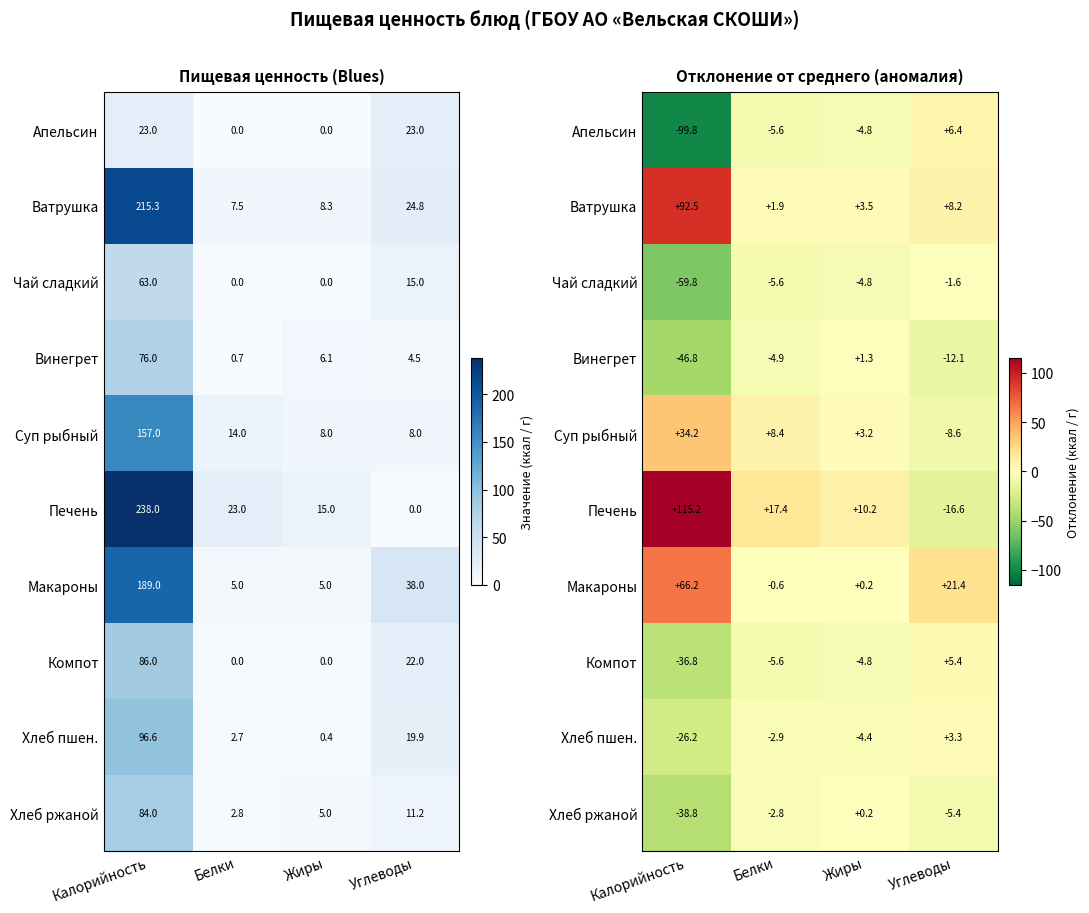

What is the average value of the Макароны series?

21.8